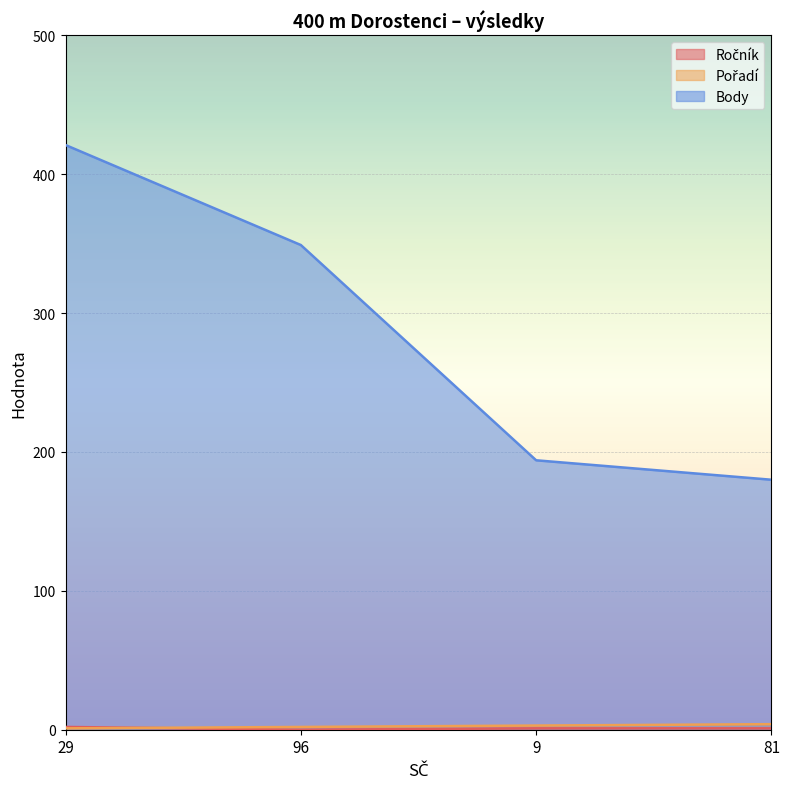

Does the chart display data point markers on the line(s)?

No